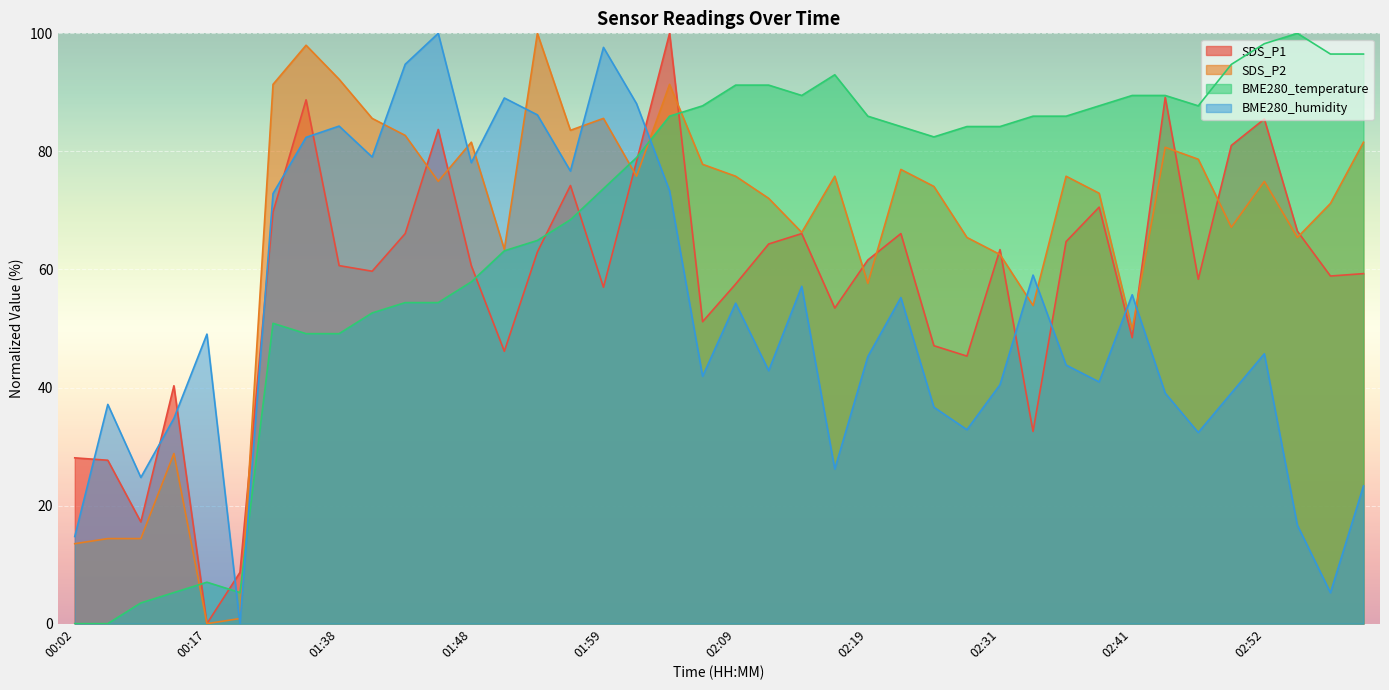

What are all the series names shown in the legend?

SDS_P1, SDS_P2, BME280_temperature, BME280_humidity